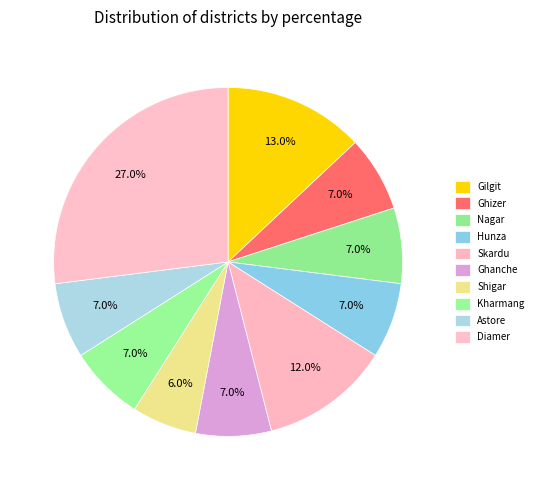

Count the number of slices in the pie.

10